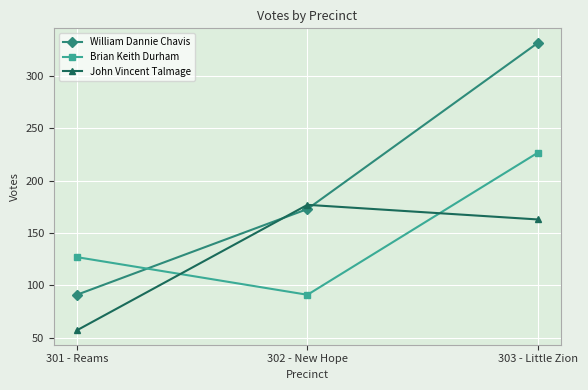

How many categories are shown in the chart?

3